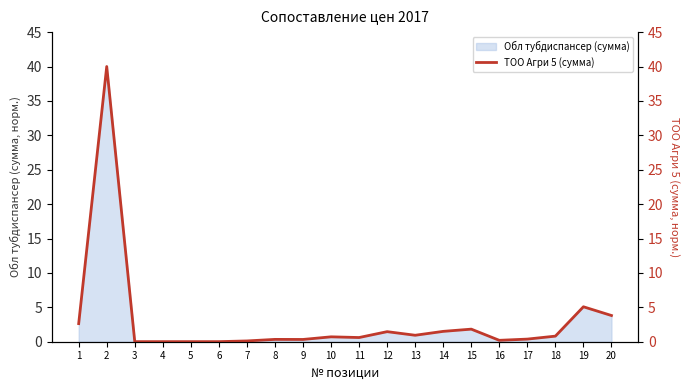

Rank the categories by value from lowest to highest.

3, 4, 5, 6, 7, 16, 9, 8, 17, 11, 10, 18, 13, 12, 14, 15, 1, 20, 19, 2